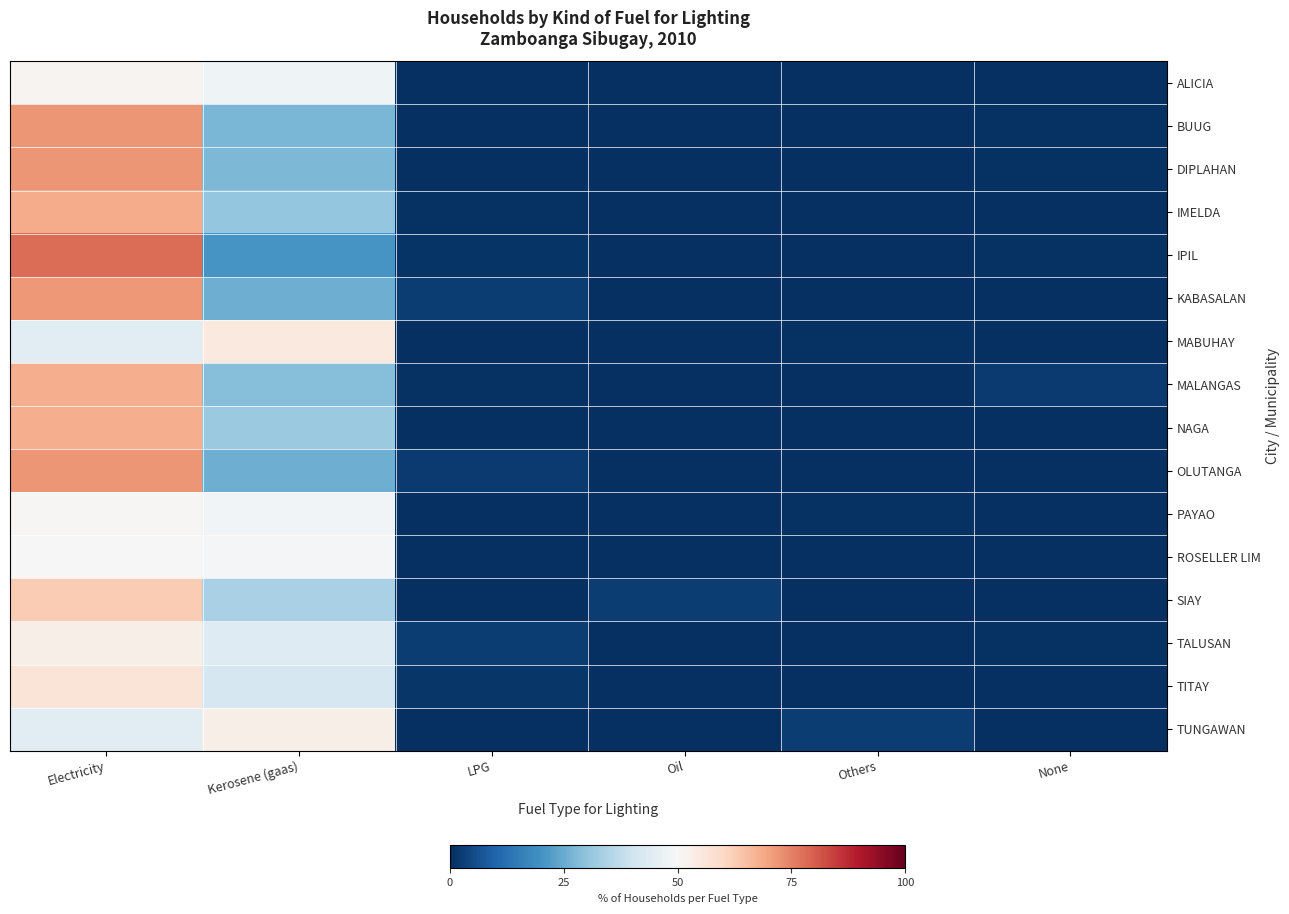

Reading left to right, what are all the values shown in this chart?

ALICIA: Electricity=51.4	Kerosene (gaas)=47.7	LPG=0.4	Oil=0.0	Others=0.4	None=0.2
BUUG: Electricity=71.9	Kerosene (gaas)=27.2	LPG=0.2	Oil=0.0	Others=0.1	None=0.6
DIPLAHAN: Electricity=71.9	Kerosene (gaas)=27.5	LPG=0.0	Oil=0.1	Others=0.0	None=0.5
IMELDA: Electricity=68.4	Kerosene (gaas)=30.7	LPG=0.4	Oil=0.1	Others=0.3	None=0.1
IPIL: Electricity=77.7	Kerosene (gaas)=20.5	LPG=1.0	Oil=0.0	Others=0.1	None=0.7
KABASALAN: Electricity=71.6	Kerosene (gaas)=25.4	LPG=2.6	Oil=0.1	Others=0.1	None=0.2
MABUHAY: Electricity=44.4	Kerosene (gaas)=54.8	LPG=0.3	Oil=0.0	Others=0.4	None=0.2
MALANGAS: Electricity=68.3	Kerosene (gaas)=28.7	LPG=0.4	Oil=0.0	Others=0.3	None=2.2
NAGA: Electricity=68.0	Kerosene (gaas)=31.5	LPG=0.1	Oil=0.0	Others=0.0	None=0.4
OLUTANGA: Electricity=72.2	Kerosene (gaas)=25.4	LPG=2.3	Oil=0.0	Others=0.1	None=0.0
PAYAO: Electricity=50.7	Kerosene (gaas)=48.5	LPG=0.1	Oil=0.0	Others=0.7	None=0.1
ROSELLER LIM: Electricity=50.2	Kerosene (gaas)=49.1	LPG=0.1	Oil=0.0	Others=0.4	None=0.3
SIAY: Electricity=62.9	Kerosene (gaas)=33.9	LPG=0.1	Oil=2.6	Others=0.4	None=0.2
TALUSAN: Electricity=52.9	Kerosene (gaas)=43.7	LPG=2.6	Oil=0.0	Others=0.4	None=0.5
TITAY: Electricity=56.3	Kerosene (gaas)=41.4	LPG=1.5	Oil=0.1	Others=0.4	None=0.3
TUNGAWAN: Electricity=44.3	Kerosene (gaas)=53.0	LPG=0.1	Oil=0.0	Others=2.5	None=0.1